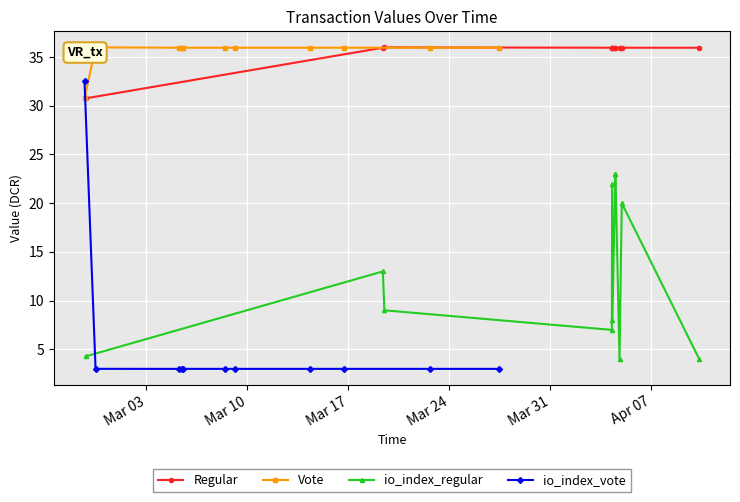

What is the value of the io_index_regular point at the 5th from the left?

22.0